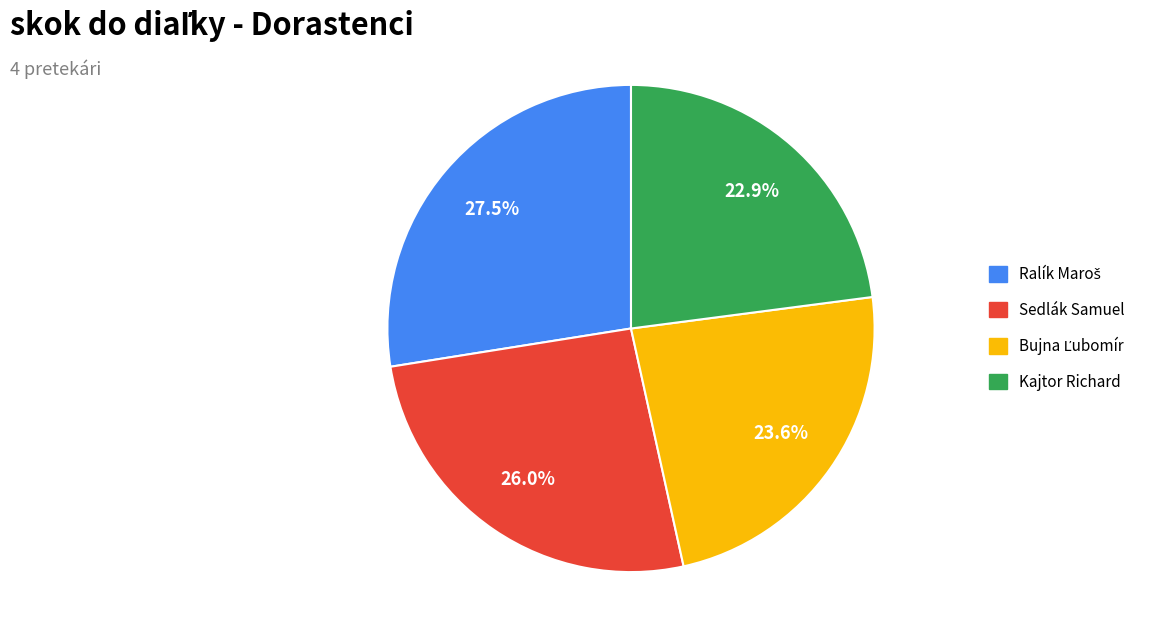

Does Kajtor Richard account for over 50% of the chart?

No